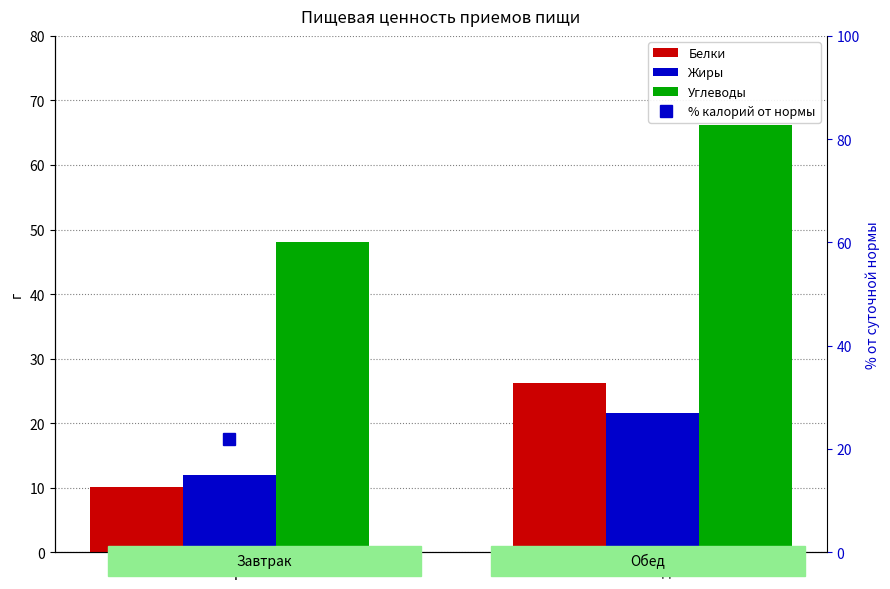

What is the total value across all series at Обед?

131.2